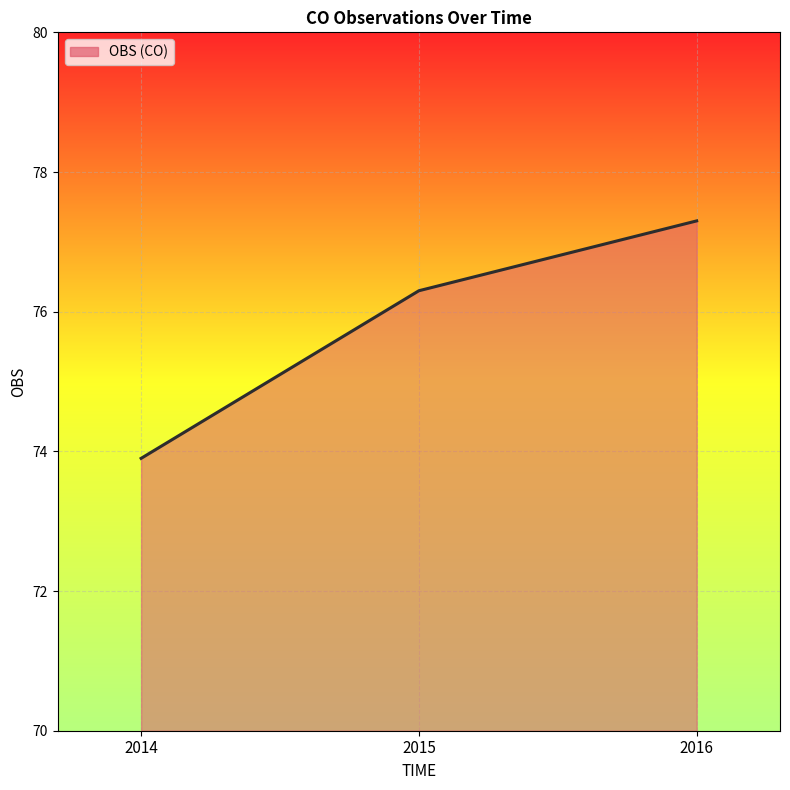

The value at 2014 is 128.6. True or false?

False